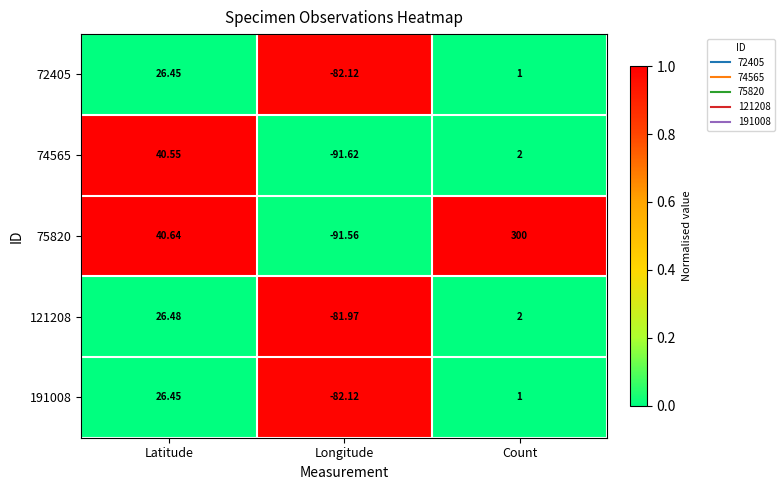

At which category does the chart reach its minimum across all series?

Longitude